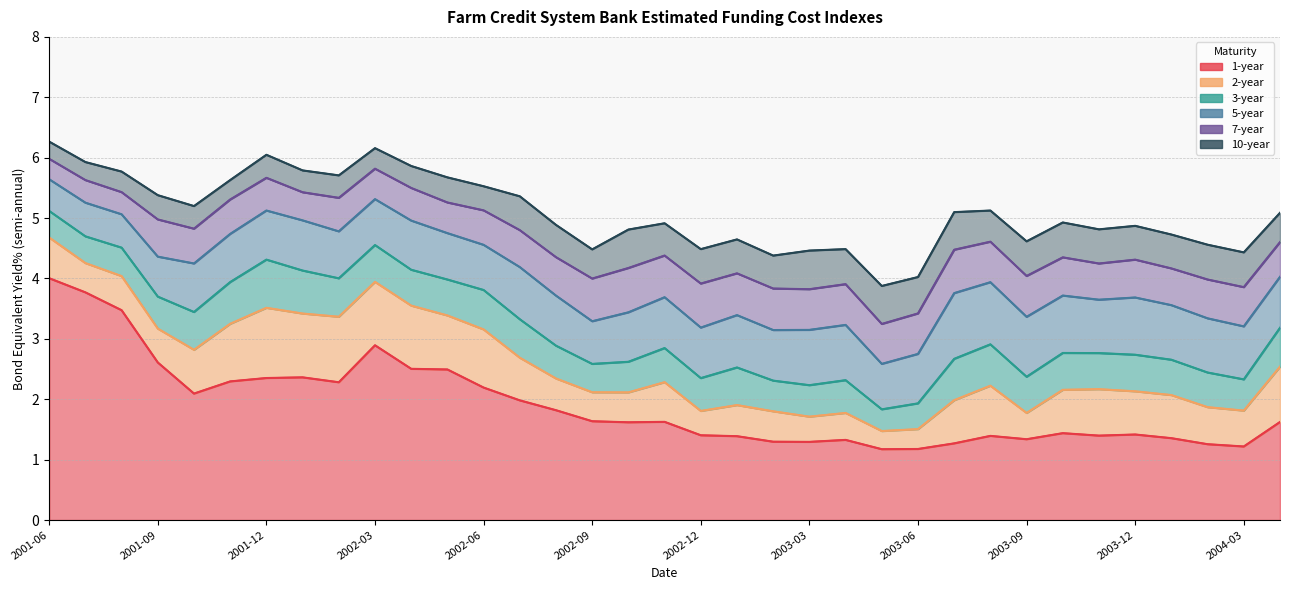

How many interior local peaks does the 1-year series have?

7